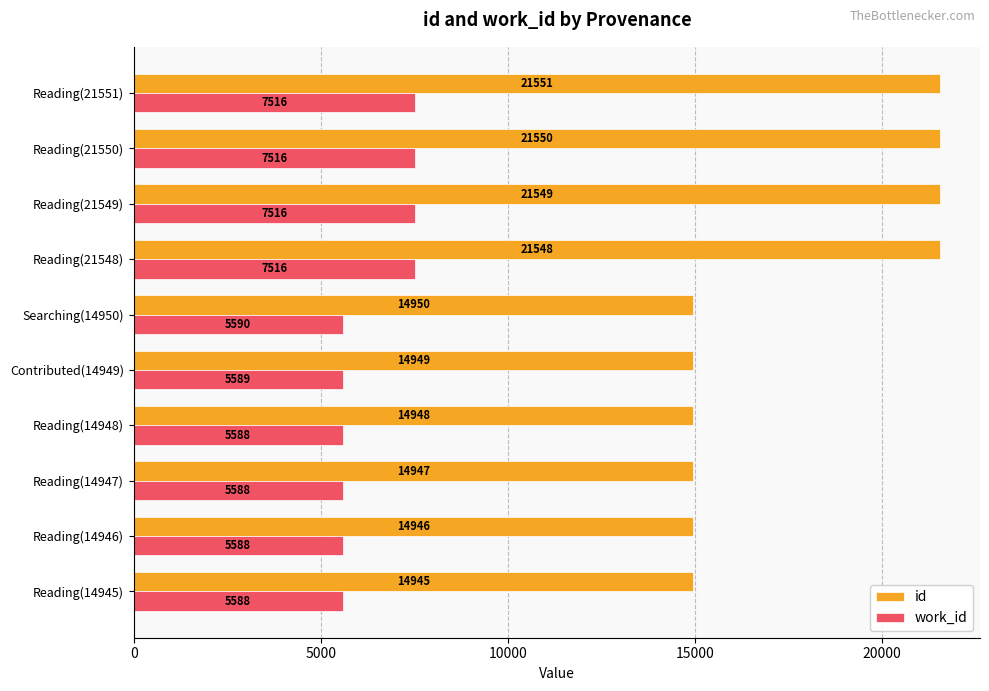

The work_id series shows 11118 at Reading(21551). True or false?

False